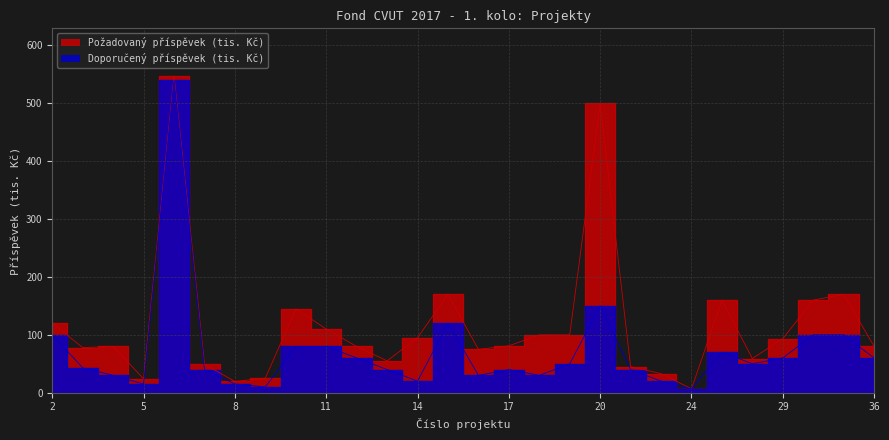

Rank the series at 18 from highest to lowest value.

Požadovaný příspěvek (tis. Kč), Doporučený příspěvek (tis. Kč)